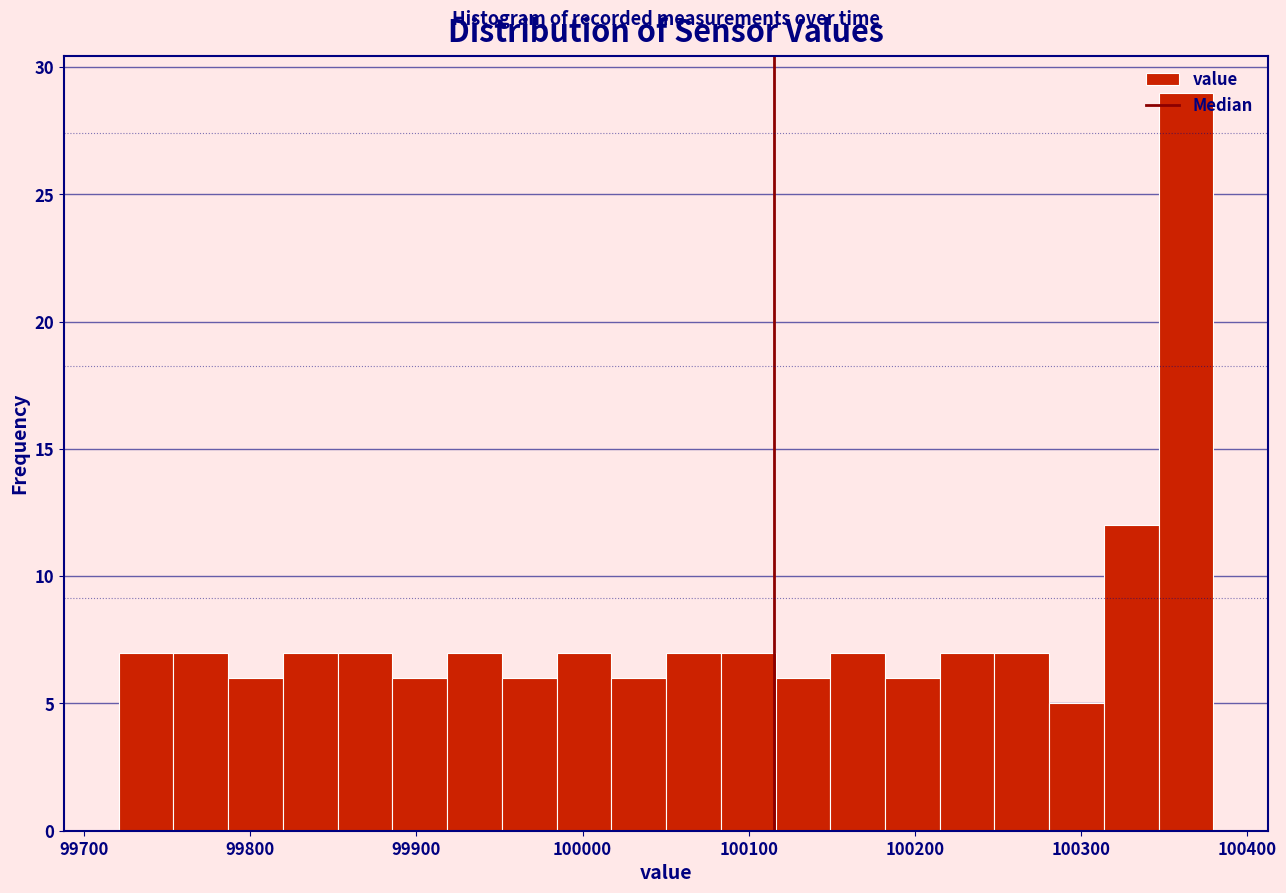

Around what value on the x-axis is the tallest bar? Give the approximate position of its centre, as read against the axis.

100360